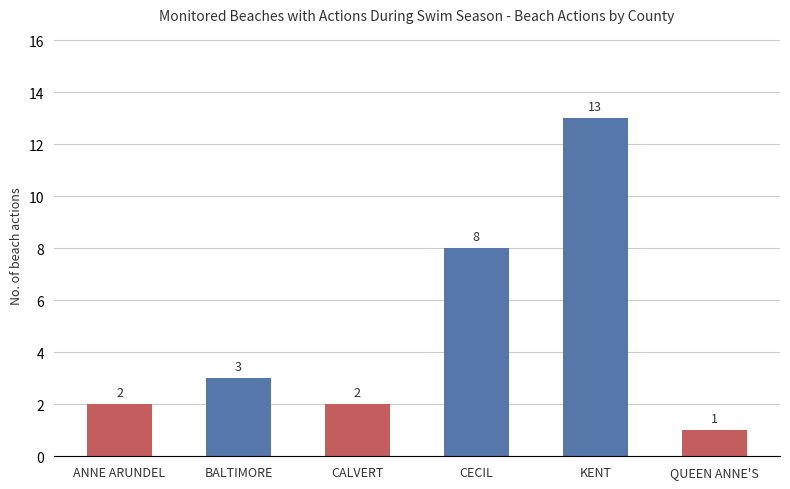

Which category has the highest value across all series?

KENT